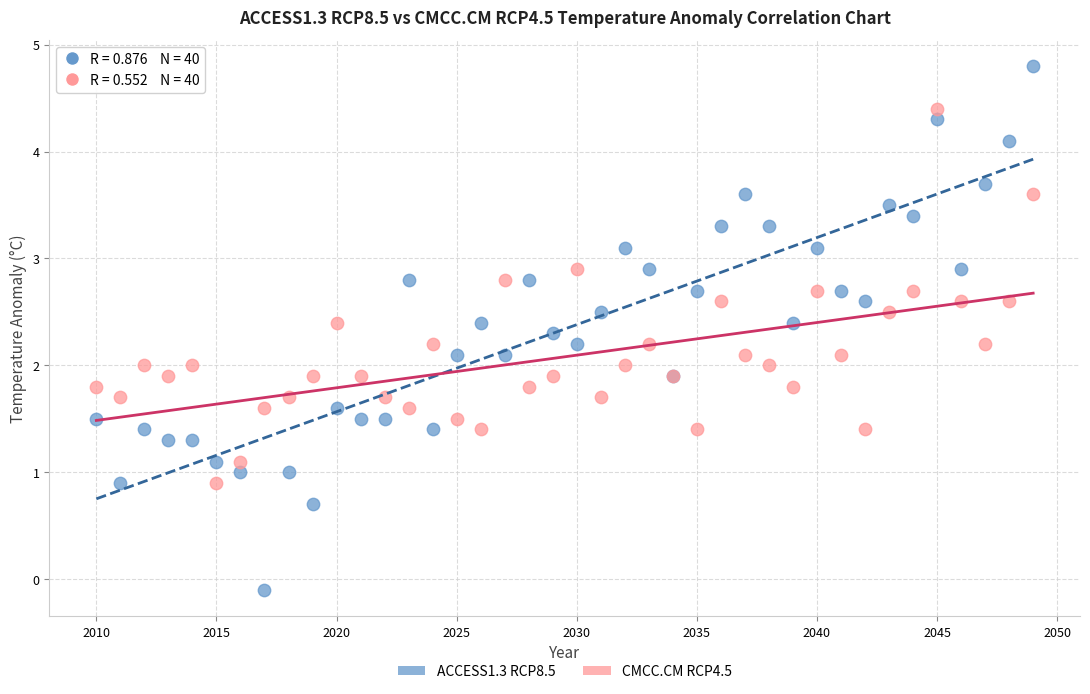

Which series reaches the maximum Y coordinate?

ACCESS1.3 RCP8.5